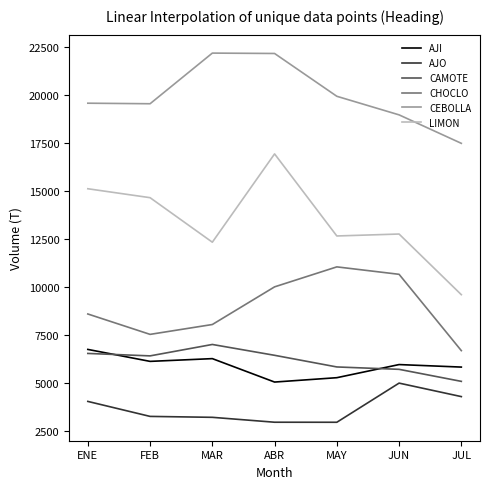

At which label does LIMON reach its peak?

ABR